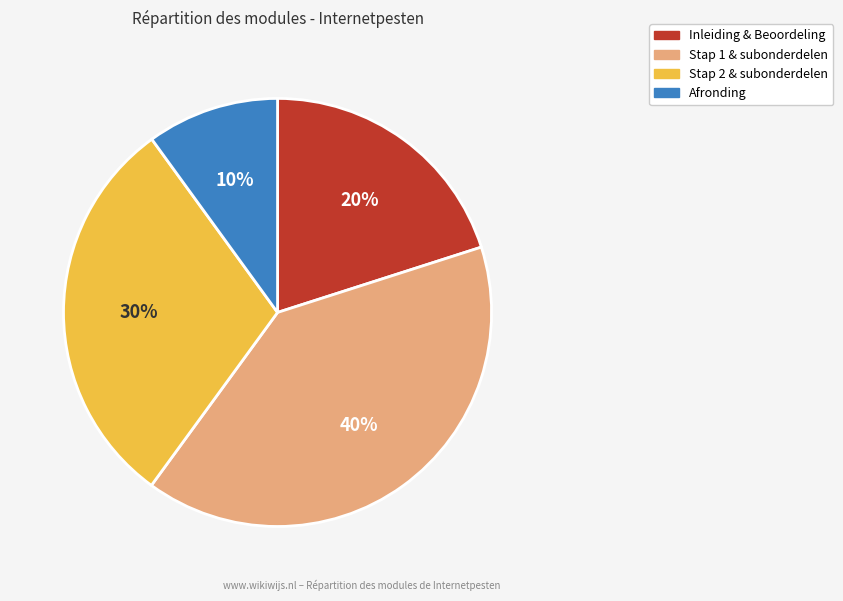

Does any single category account for the majority?

No